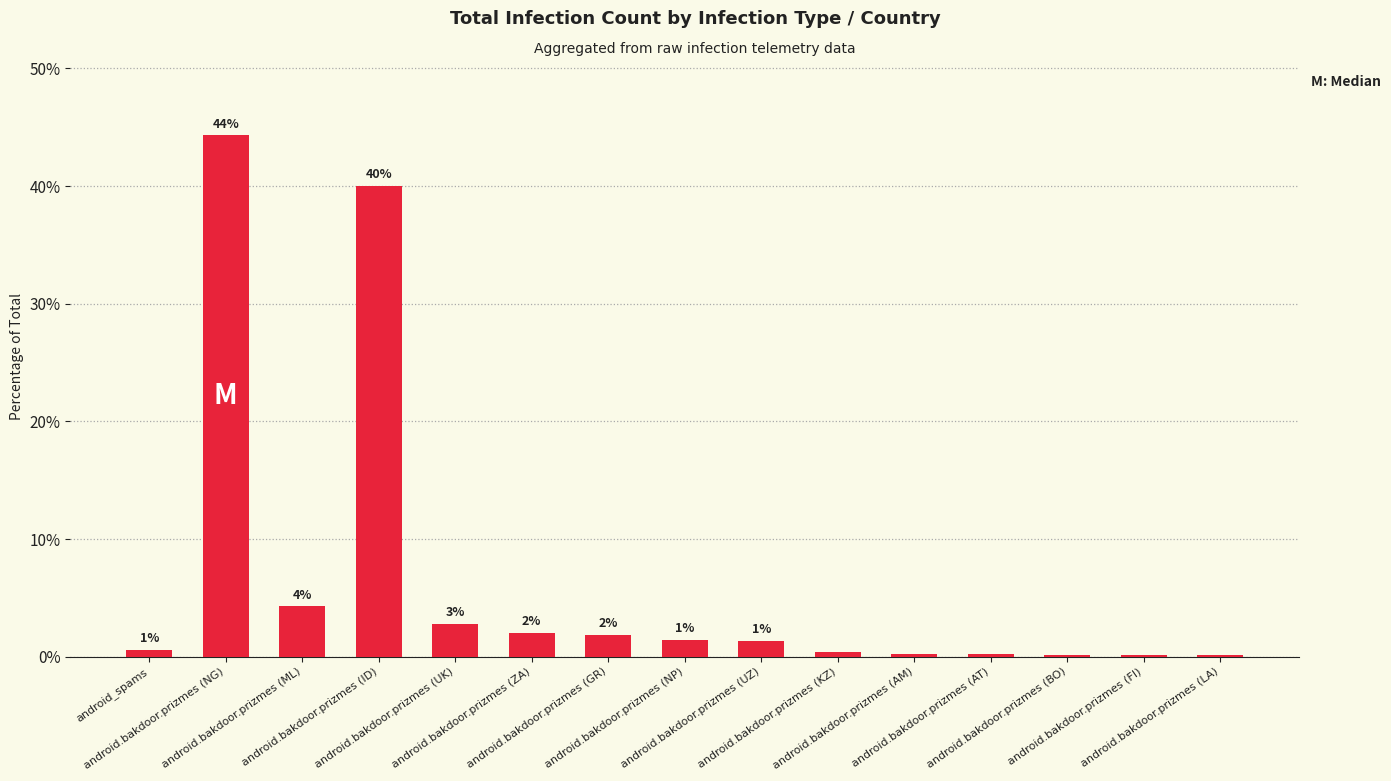

What is the value of the 6th bar from the left?

2.1